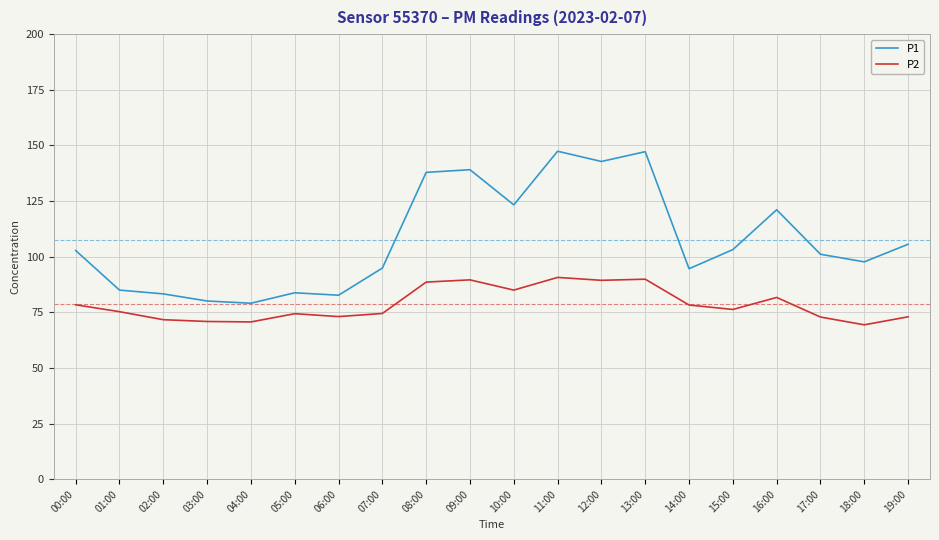

How many values in the P1 series are below 102?

10